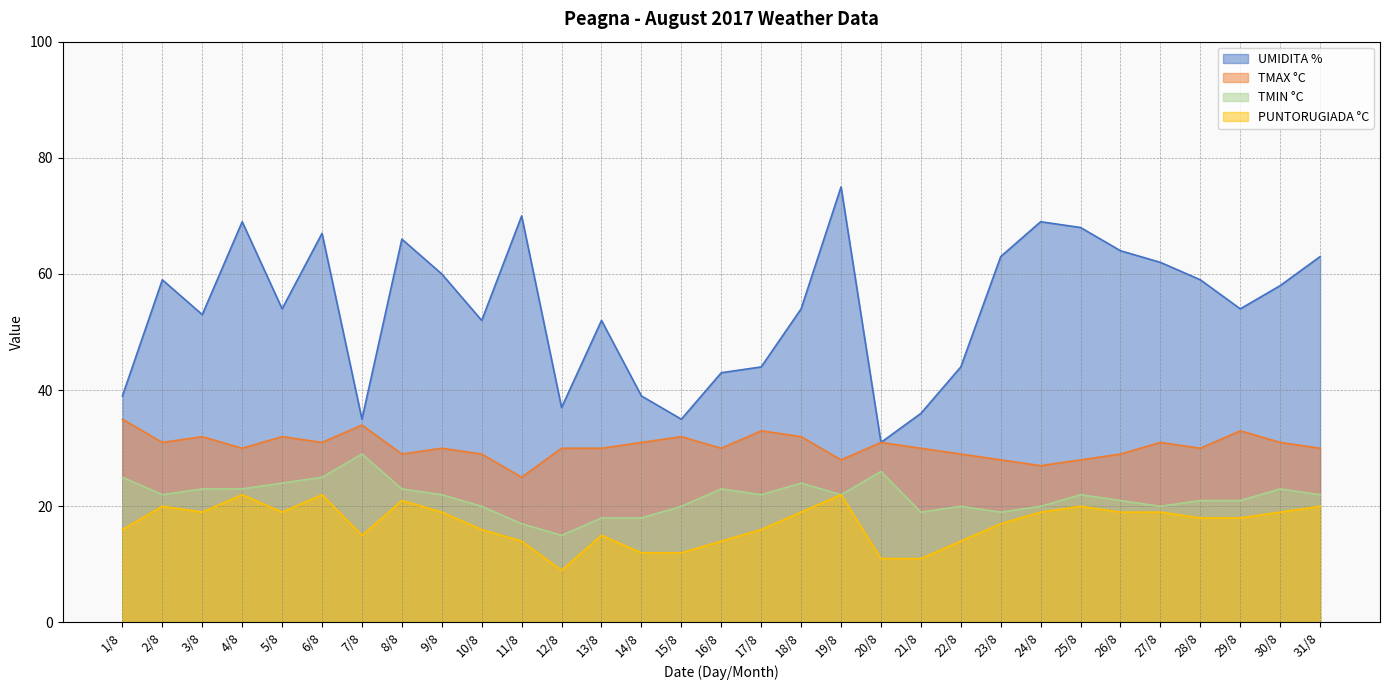

Is the value of PUNTORUGIADA °C at 10/8 greater than the value of TMAX °C at 15/8?

No